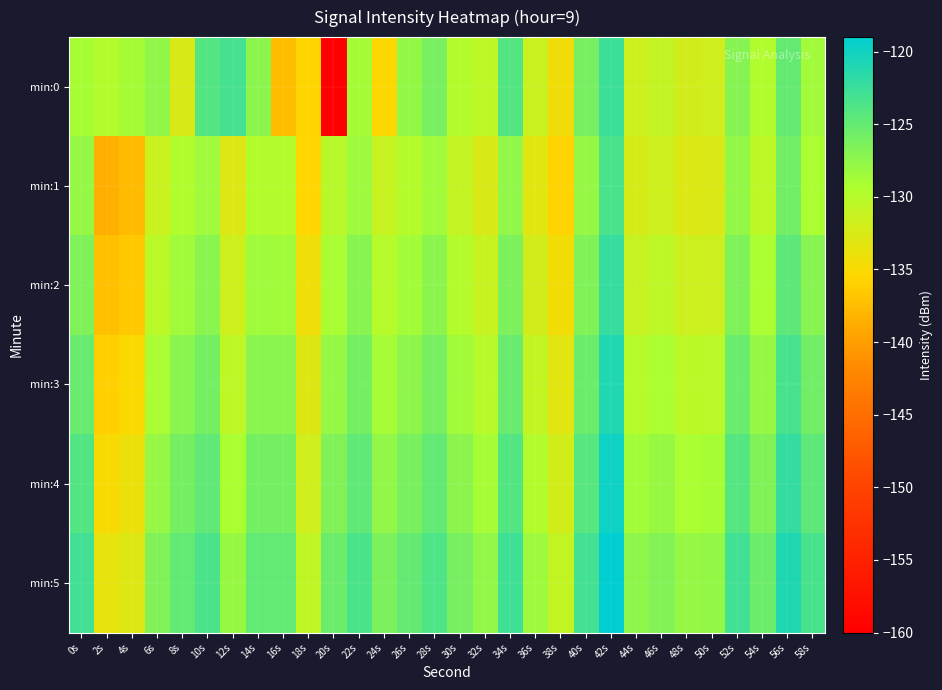

Reading left to right, what are all the values shown in this chart?

min:0: 0s=-129.0	2s=-129.7	4s=-128.8	6s=-127.6	8s=-132.5	10s=-124.0	12s=-123.1	14s=-127.3	16s=-137.4	18s=-135.5	20s=-160.2	22s=-128.8	24s=-135.3	26s=-127.7	28s=-126.2	30s=-129.8	32s=-130.5	34s=-124.0	36s=-131.3	38s=-134.4	40s=-126.1	42s=-122.7	44s=-131.6	46s=-130.8	48s=-131.9	50s=-131.9	52s=-127.0	54s=-129.6	56s=-125.1	58s=-128.6
min:1: 0s=-128.0	2s=-138.7	4s=-137.7	6s=-131.4	8s=-129.6	10s=-128.5	12s=-132.9	14s=-129.7	16s=-129.7	18s=-135.5	20s=-130.1	22s=-128.3	24s=-131.2	26s=-129.9	28s=-128.5	30s=-131.0	32s=-132.5	34s=-127.7	36s=-133.2	38s=-135.7	40s=-127.9	42s=-123.5	44s=-132.3	46s=-131.7	48s=-132.8	50s=-132.7	52s=-127.8	54s=-130.3	56s=-125.8	58s=-129.2
min:2: 0s=-126.5	2s=-137.2	4s=-136.5	6s=-130.2	8s=-128.5	10s=-127.2	12s=-131.7	14s=-128.5	16s=-128.5	18s=-134.2	20s=-129.0	22s=-127.1	24s=-130.0	26s=-128.7	28s=-127.3	30s=-129.8	32s=-131.2	34s=-126.4	36s=-132.1	38s=-134.5	40s=-126.7	42s=-122.2	44s=-131.1	46s=-130.4	48s=-131.6	50s=-131.4	52s=-126.6	54s=-129.1	56s=-124.6	58s=-127.0
min:3: 0s=-125.2	2s=-136.0	4s=-135.2	6s=-129.0	8s=-127.2	10s=-126.0	12s=-130.5	14s=-127.2	16s=-127.2	18s=-133.0	20s=-127.9	22s=-126.0	24s=-128.9	26s=-127.4	28s=-126.1	30s=-128.5	32s=-130.0	34s=-125.2	36s=-130.9	38s=-133.2	40s=-125.5	42s=-121.0	44s=-129.9	46s=-129.2	48s=-130.3	50s=-130.2	52s=-125.3	54s=-127.9	56s=-123.3	58s=-125.8
min:4: 0s=-124.0	2s=-134.9	4s=-134.0	6s=-127.9	8s=-126.0	10s=-124.8	12s=-129.2	14s=-126.0	16s=-126.0	18s=-131.9	20s=-126.7	22s=-124.8	24s=-127.7	26s=-126.2	28s=-124.9	30s=-127.3	32s=-128.9	34s=-124.0	36s=-129.7	38s=-132.0	40s=-124.2	42s=-119.9	44s=-128.7	46s=-128.0	48s=-129.1	50s=-129.0	52s=-124.1	54s=-126.7	56s=-122.1	58s=-124.6
min:5: 0s=-122.9	2s=-133.7	4s=-132.9	6s=-126.7	8s=-124.9	10s=-123.5	12s=-128.0	14s=-124.9	16s=-124.9	18s=-130.7	20s=-125.4	22s=-123.5	24s=-126.4	26s=-125.0	28s=-123.7	30s=-126.1	32s=-127.7	34s=-122.8	36s=-128.4	38s=-130.9	40s=-123.0	42s=-118.7	44s=-127.5	46s=-126.8	48s=-127.9	50s=-127.8	52s=-122.9	54s=-125.5	56s=-120.9	58s=-123.3